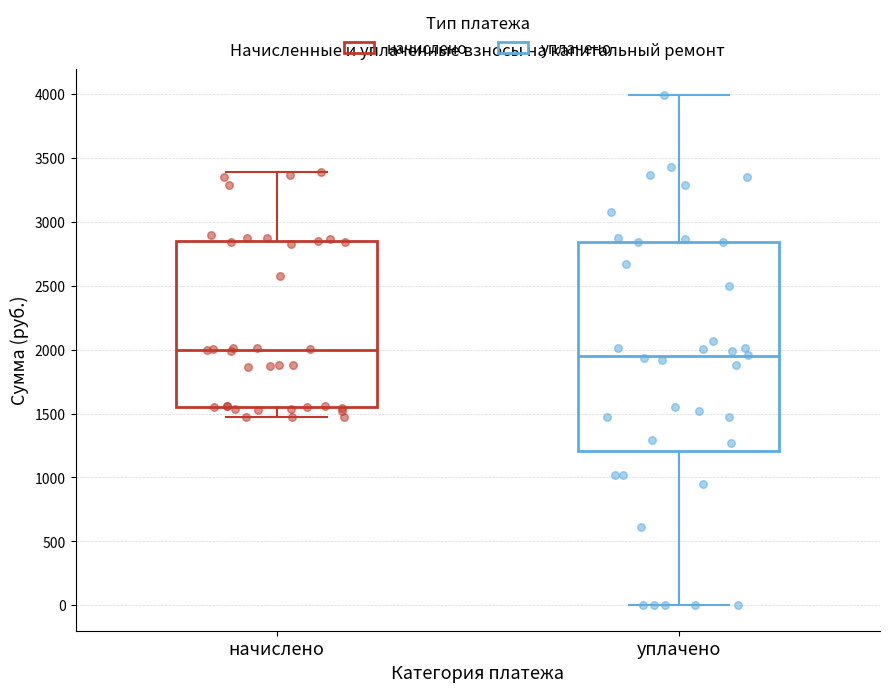

Reading left to right, read every box against the y-axis: the position of its median line, the range the box covers, and the ends of its whiskers. The values are not printed on the chart, so give them approximately, as read against the axis.

начислено: median 2000, box 1550 to 2850, whiskers 1450 to 3400
уплачено: median 1950, box 1200 to 2850, whiskers 0 to 4000